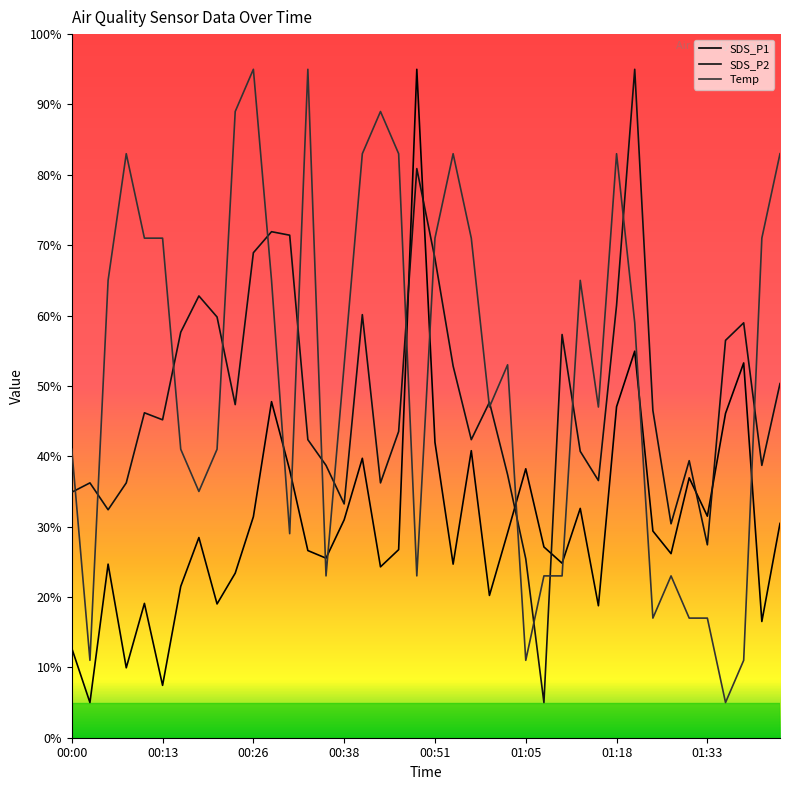

What is the sum of all SDS_P1 values?

1227.8